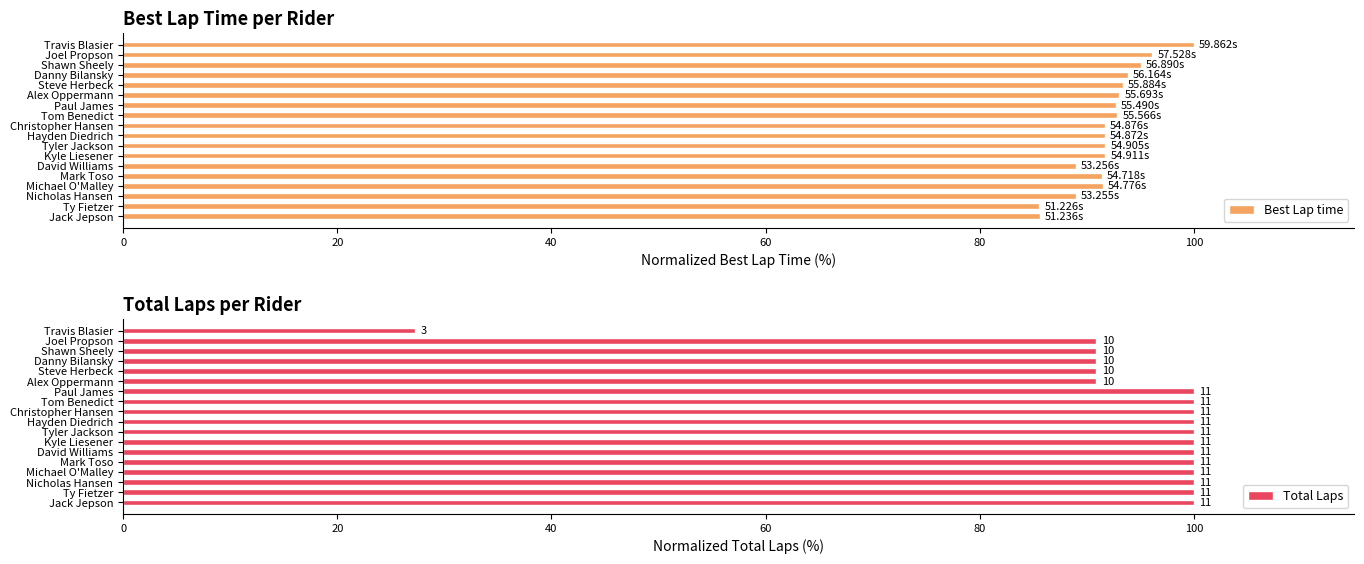

What is the sum of the Best Lap time values at Michael O'Malley and Paul James?

184.2